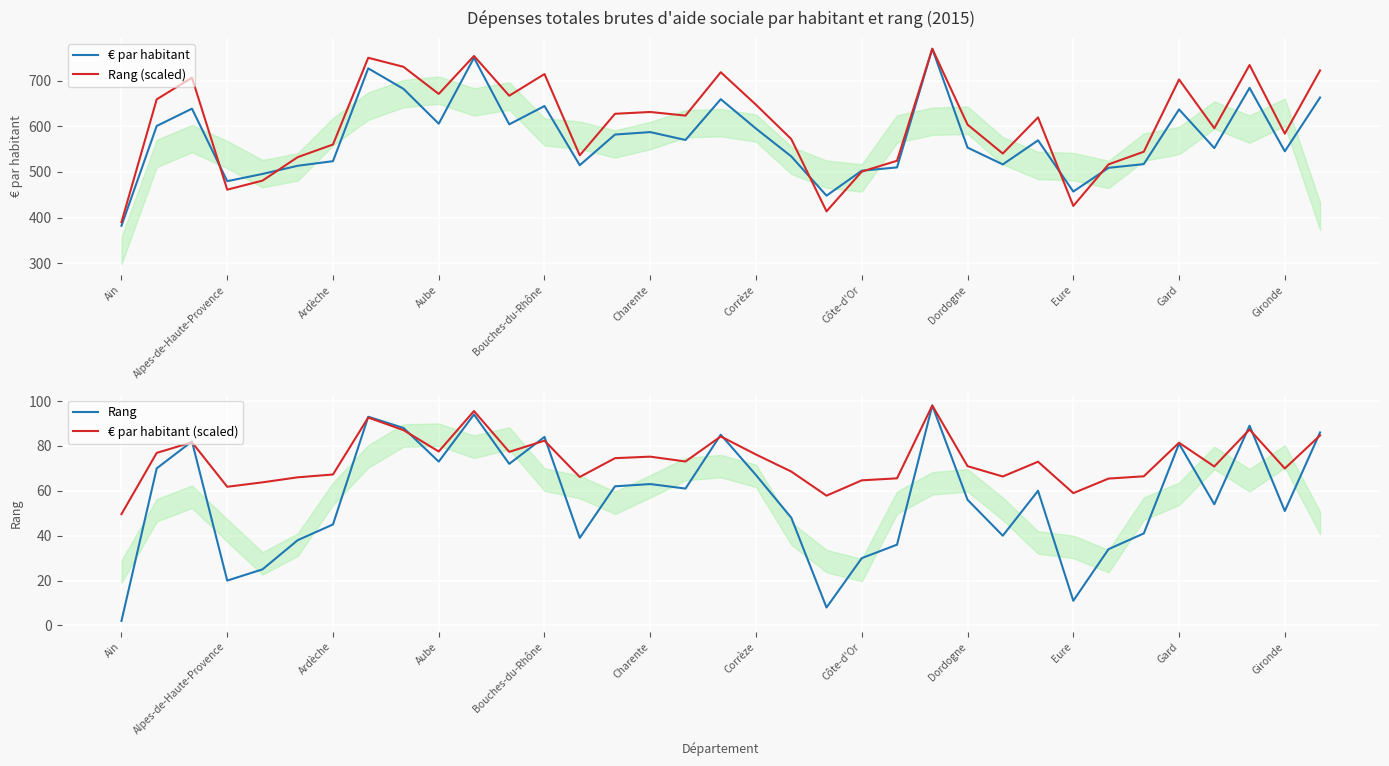

At which category does Rang reach its first local valley?

Alpes-de-Haute-Provence